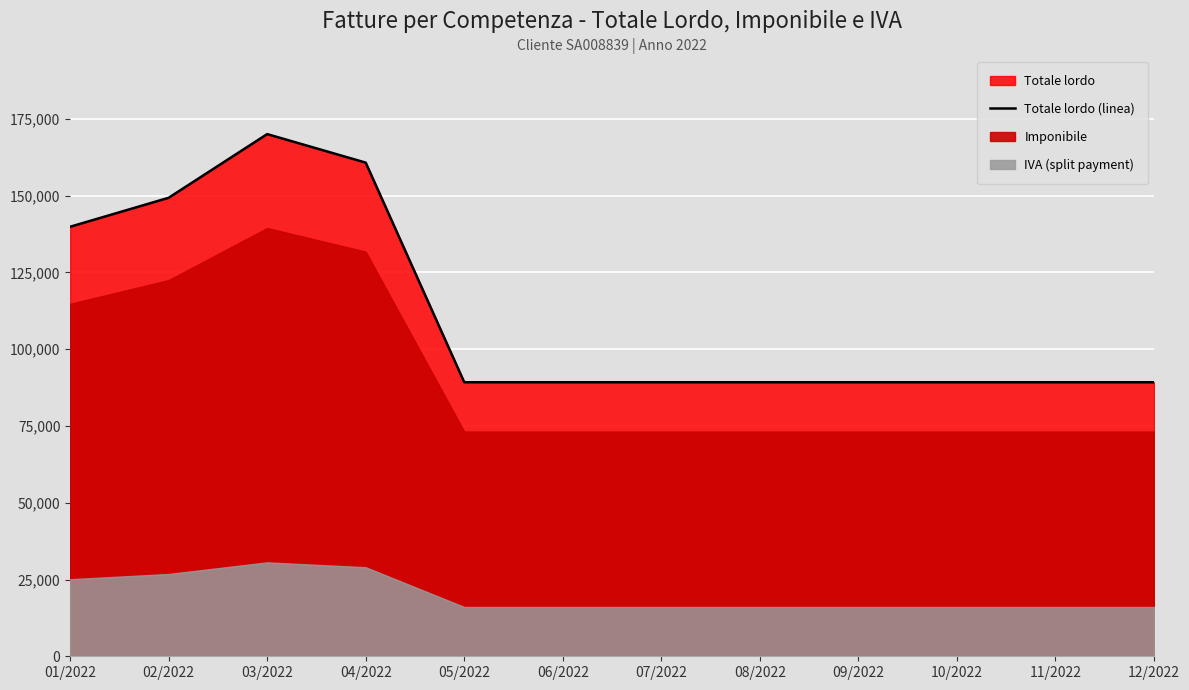

How many values exceed 89250?

4